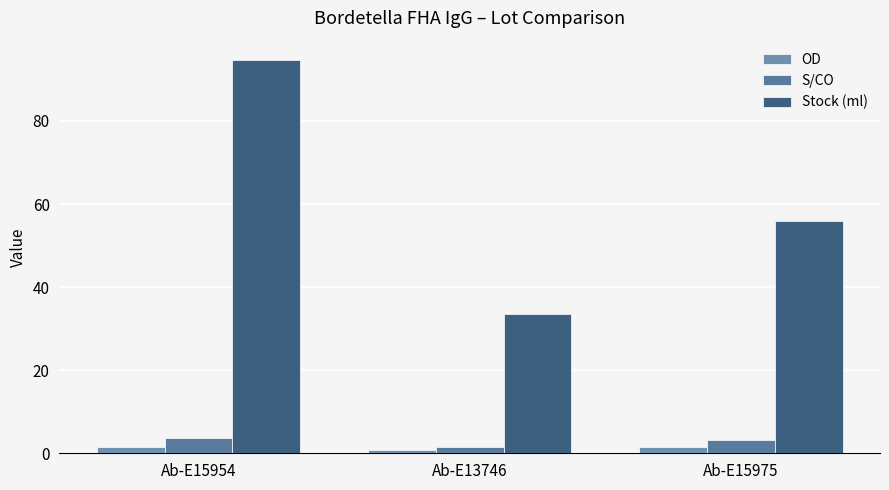

What position from the left is Ab-E15954?

1